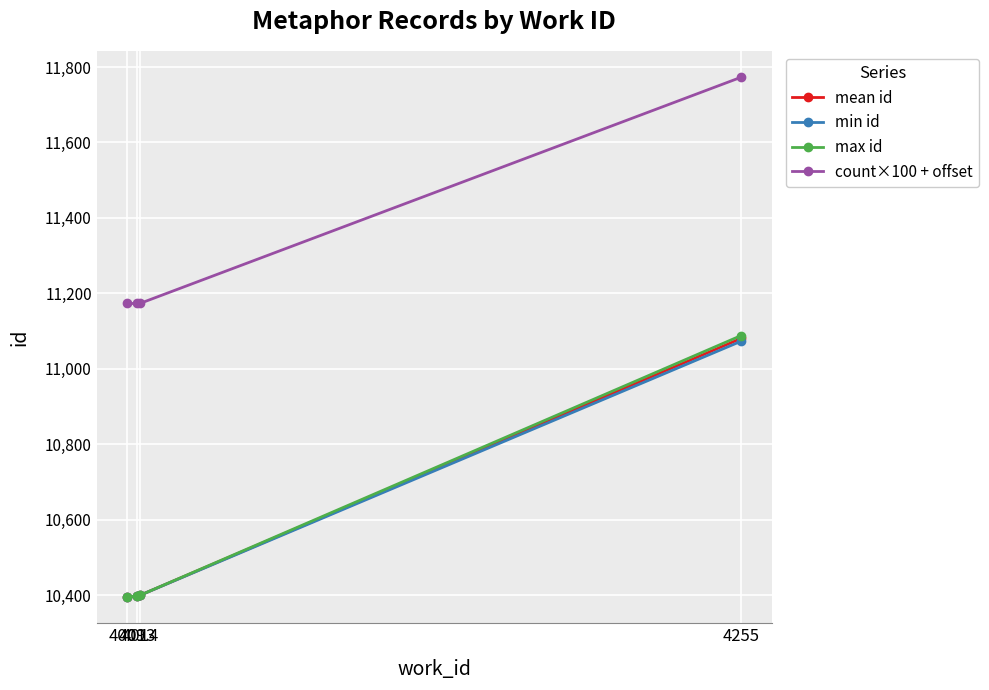

What is the spread (max minus min) of values at 4013?

775.0